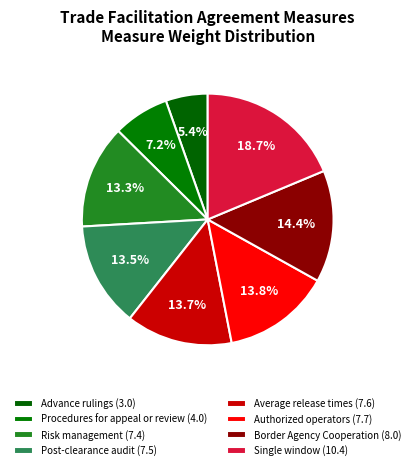

To the nearest percent, what is the difference between the Risk management and Procedures for appeal or review slice percentages?

6%